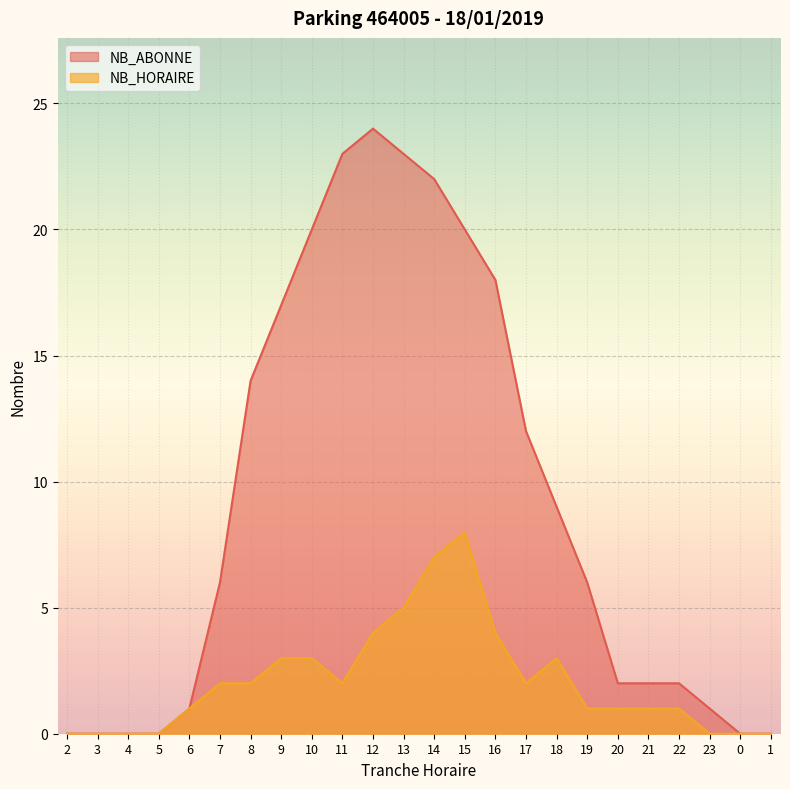

Reading right to left, transcribe all the data shown in this chart.

NB_ABONNE: 1=0	0=0	23=1	22=2	21=2	20=2	19=6	18=9	17=12	16=18	15=20	14=22	13=23	12=24	11=23	10=20	9=17	8=14	7=6	6=1	5=0	4=0	3=0	2=0
NB_HORAIRE: 1=0	0=0	23=0	22=1	21=1	20=1	19=1	18=3	17=2	16=4	15=8	14=7	13=5	12=4	11=2	10=3	9=3	8=2	7=2	6=1	5=0	4=0	3=0	2=0